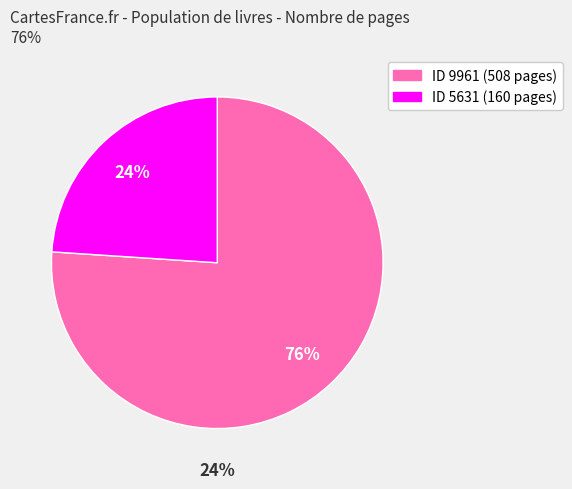

Count the number of slices in the pie.

2